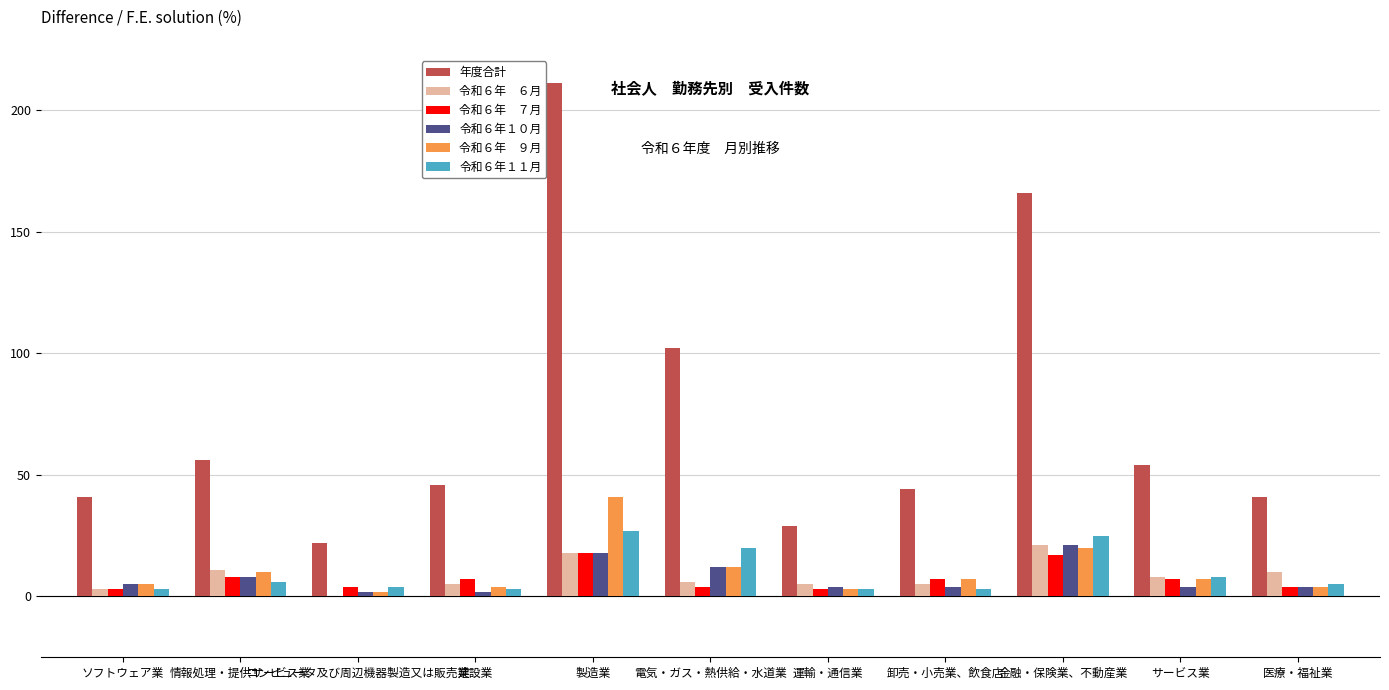

What is the greatest value displayed?

211